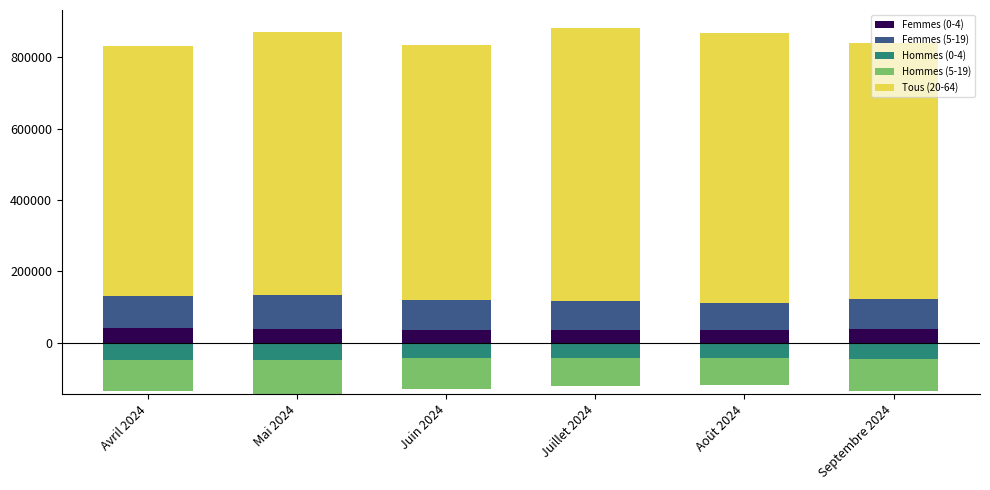

The value of Tous (20-64) at Juillet 2024 is 766344. True or false?

True